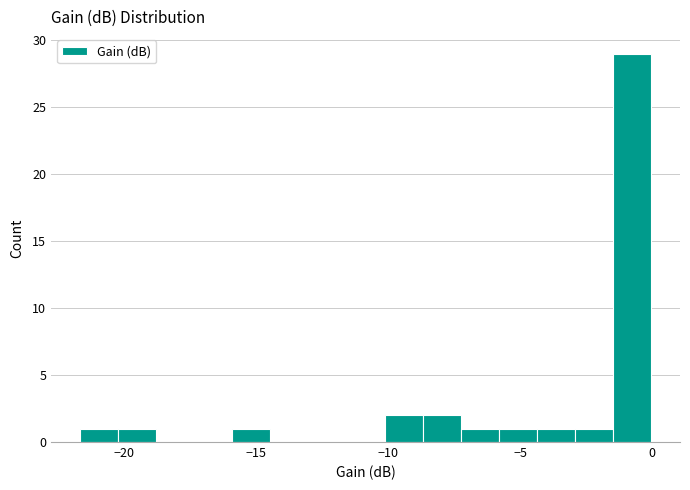

Around what value on the x-axis is the tallest bar? Give the approximate position of its centre, as read against the axis.

-0.5